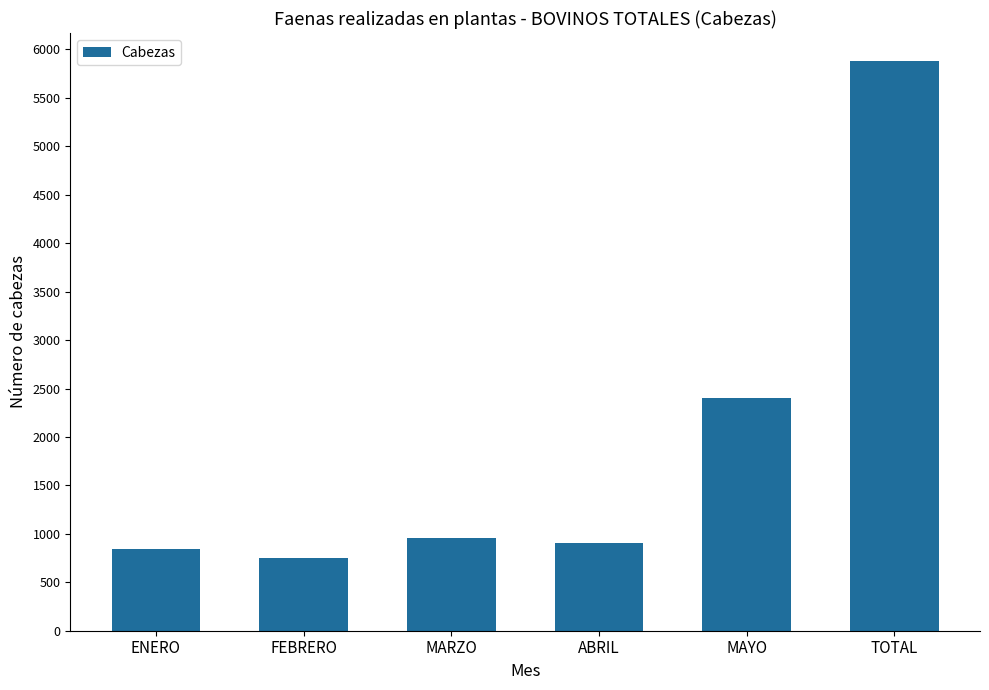

Reading left to right, what are all the values shown in this chart?

ENERO=848	FEBRERO=753	MARZO=961	ABRIL=908	MAYO=2406	TOTAL=5876